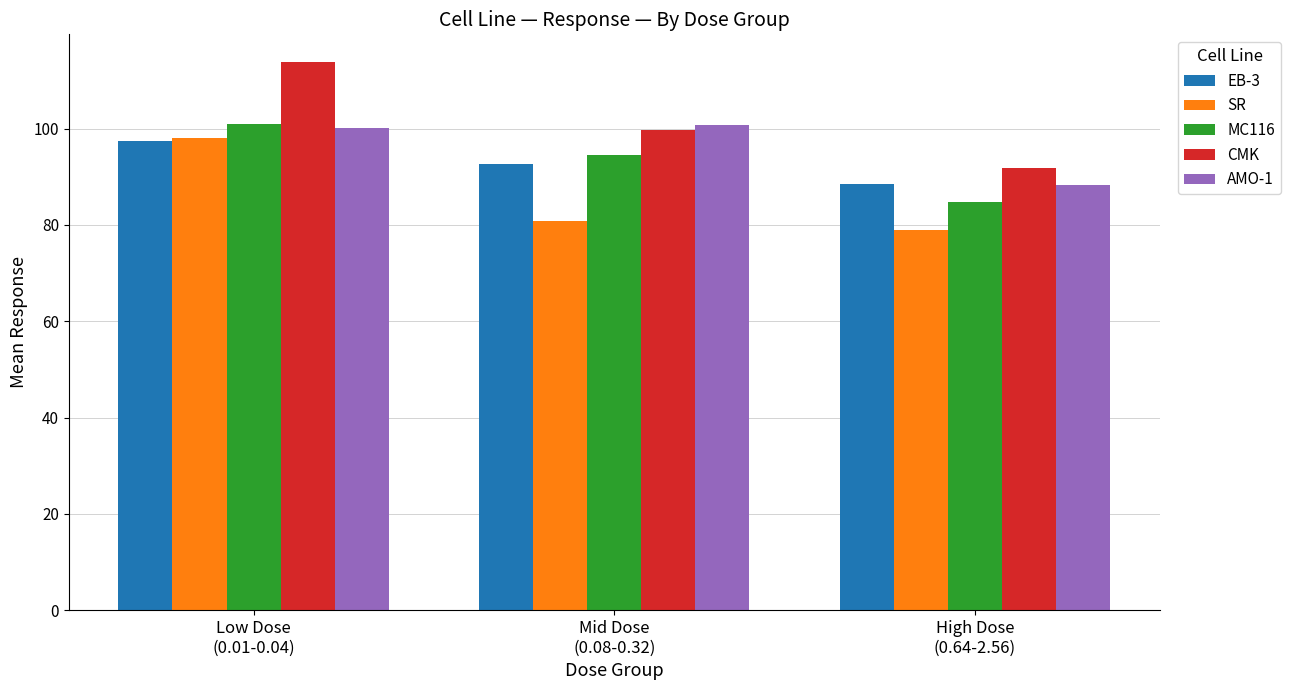

Between Mid Dose
(0.08-0.32) and High Dose
(0.64-2.56), which series saw the biggest shift?

AMO-1